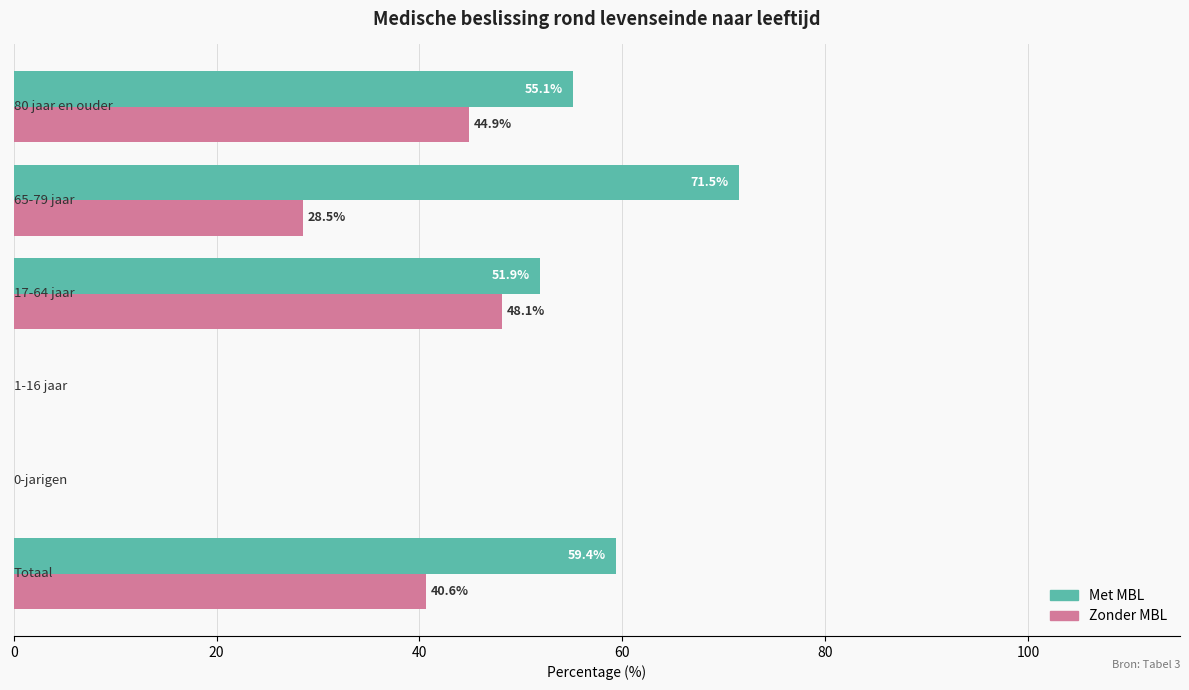

What is the sum of all Met MBL values?

237.9